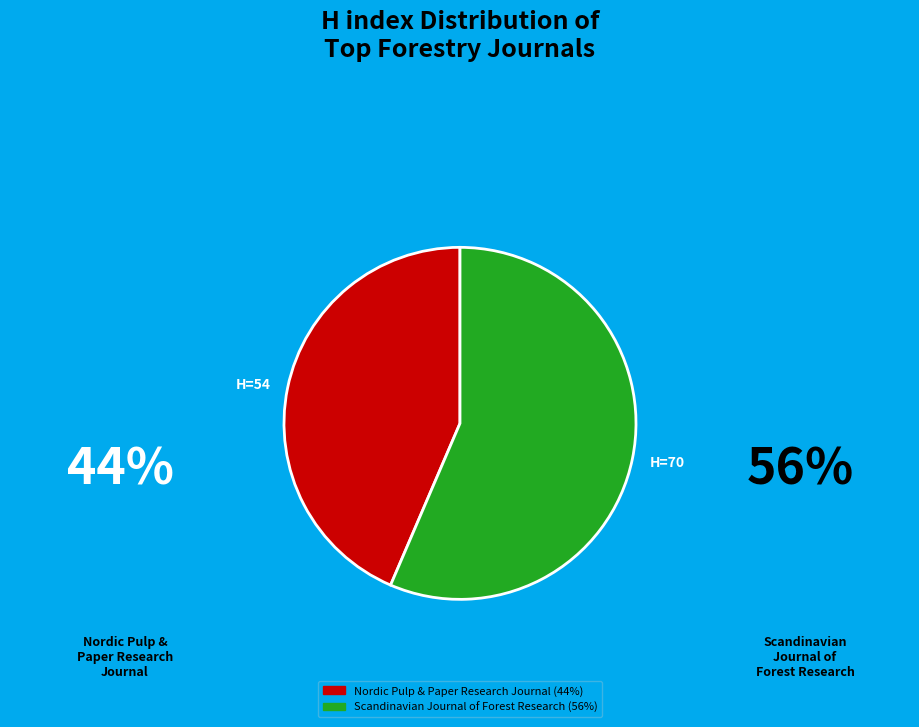

How many segments does this pie chart have?

2